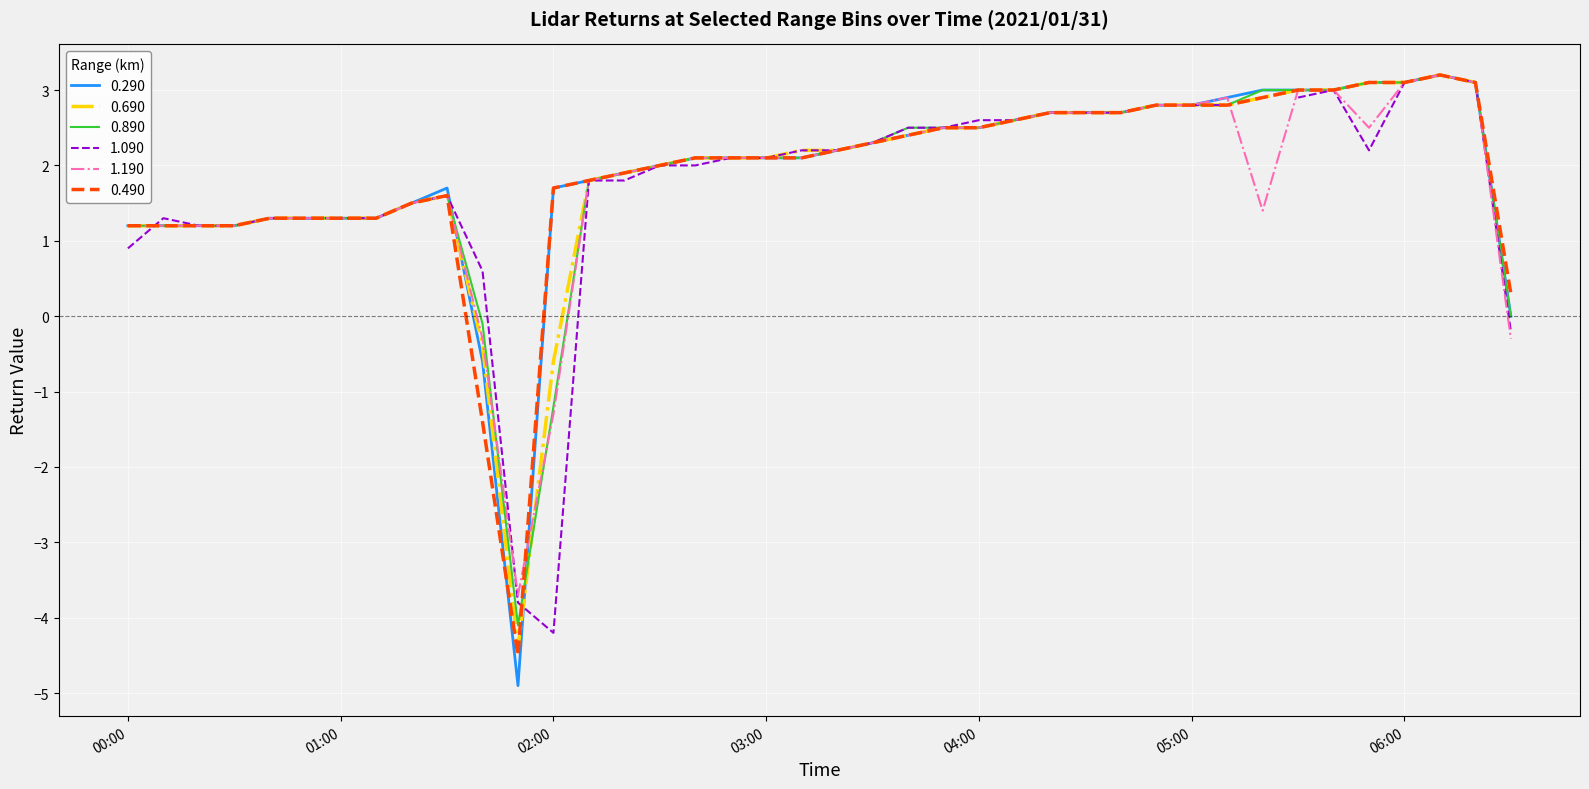

What is the minimum value for 0.890?

-4.1